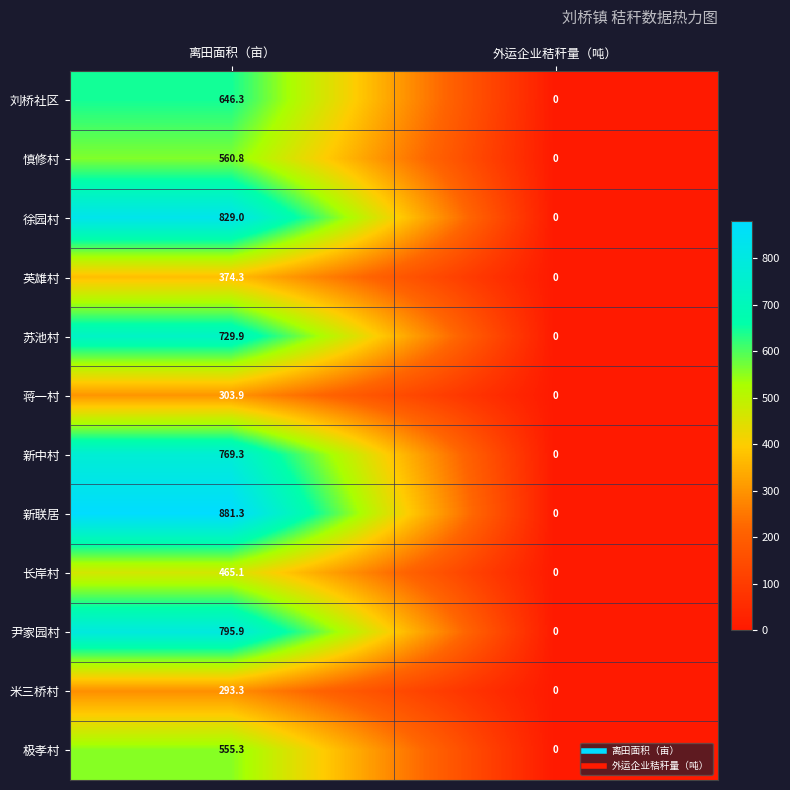

Reading left to right, what are all the values shown in this chart?

刘桥社区: 646.3	0.0
慎修村: 560.8	0.0
徐园村: 829.0	0.0
英雄村: 374.3	0.0
苏池村: 729.9	0.0
蒋一村: 303.9	0.0
新中村: 769.3	0.0
新联居: 881.3	0.0
长岸村: 465.1	0.0
尹家园村: 795.9	0.0
米三桥村: 293.3	0.0
极孝村: 555.3	0.0